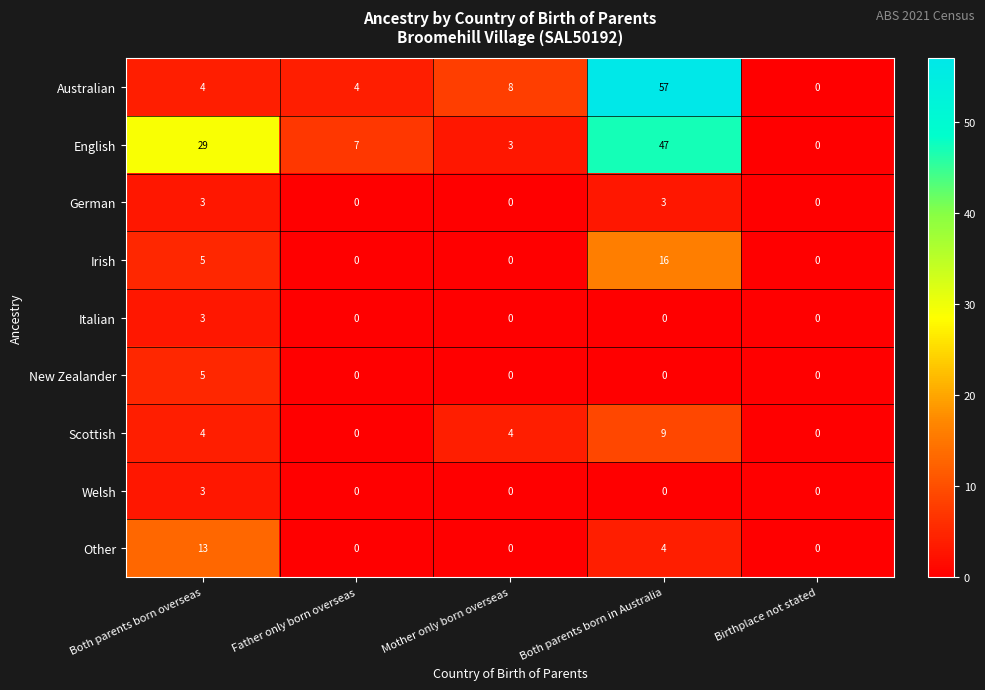

What is the difference between the maximum and minimum values in the Italian series?

3